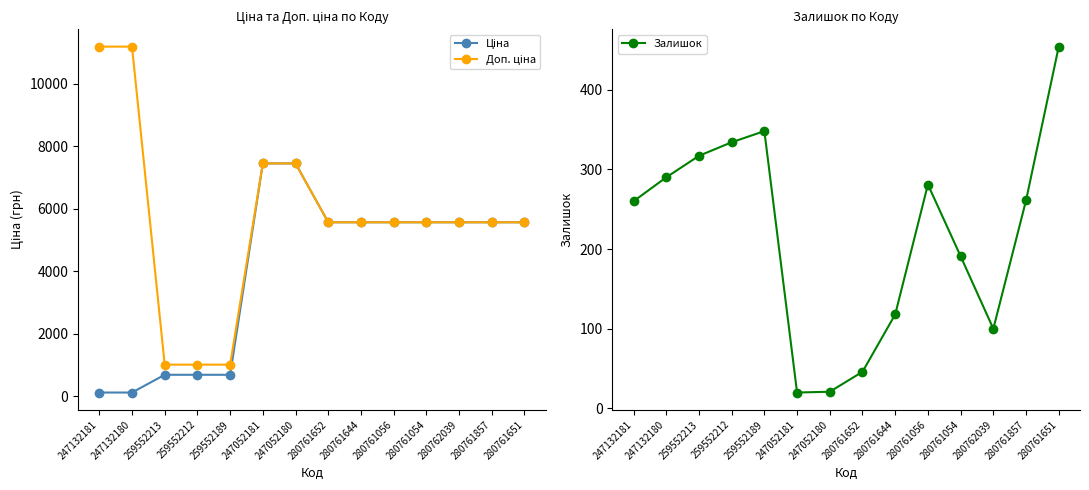

At which label does Доп. ціна first exceed 5560?

247132181